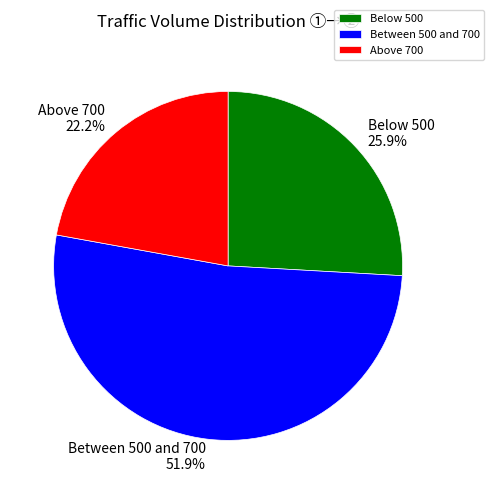

Which category has the biggest portion of the pie?

Between 500 and 700